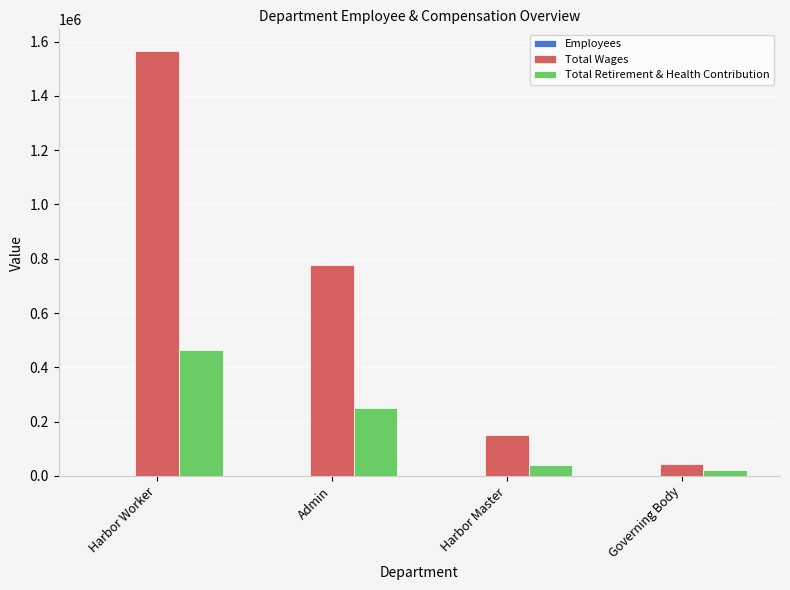

The Total Wages series shows 1567039.0 at Harbor Worker. True or false?

True